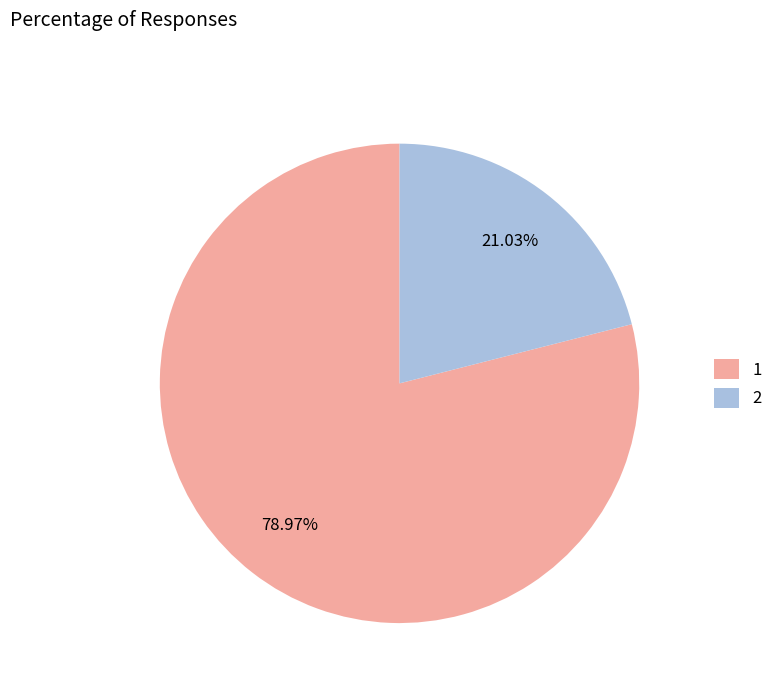

To the nearest percent, what portion does 1 represent?

79%